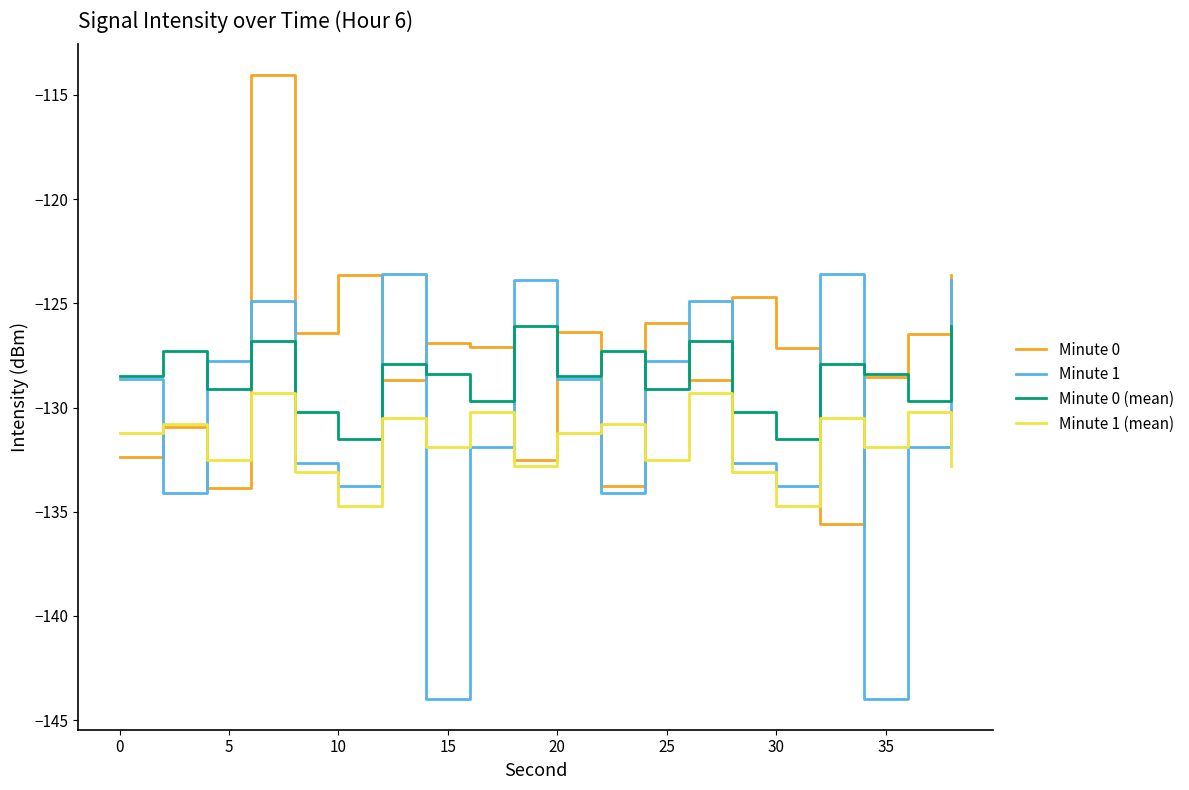

Rank the series by their maximum value, from lowest to highest.

Minute 1 (mean), Minute 0 (mean), Minute 1, Minute 0